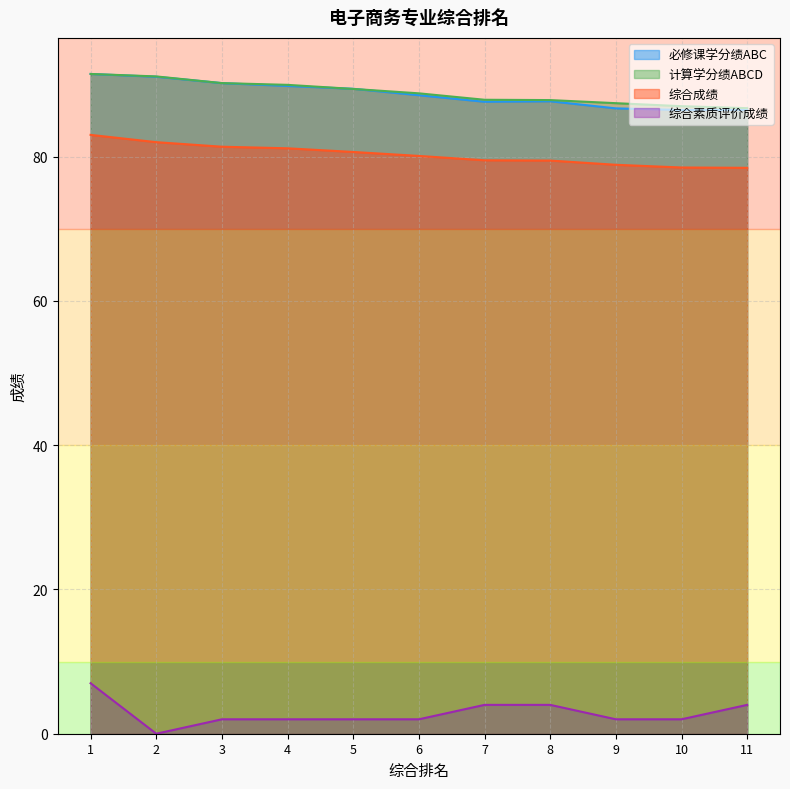

At how many categories does at least one series exceed 15?

11